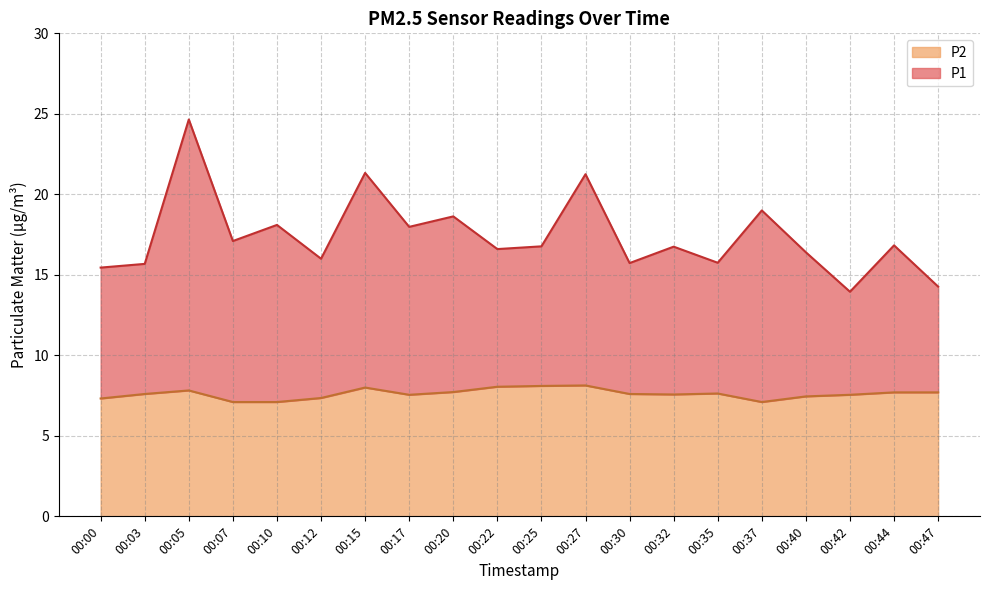

Reading left to right, extract all data points from this chart.

P1: 00:00=15.4	00:03=15.7	00:05=24.6	00:07=17.1	00:10=18.1	00:12=16.0	00:15=21.3	00:17=18.0	00:20=18.6	00:22=16.6	00:25=16.8	00:27=21.2	00:30=15.7	00:32=16.8	00:35=15.8	00:37=19.0	00:40=16.4	00:42=13.9	00:44=16.8	00:47=14.3
P2: 00:00=7.3	00:03=7.6	00:05=7.8	00:07=7.1	00:10=7.1	00:12=7.3	00:15=8.0	00:17=7.5	00:20=7.7	00:22=8.1	00:25=8.1	00:27=8.1	00:30=7.6	00:32=7.6	00:35=7.6	00:37=7.1	00:40=7.5	00:42=7.5	00:44=7.7	00:47=7.7